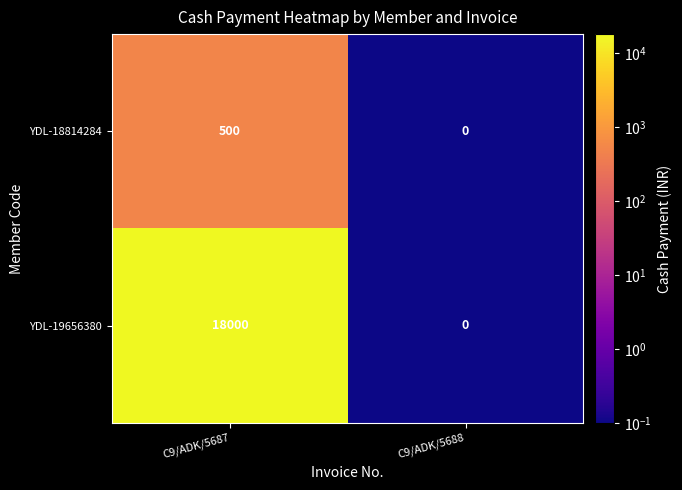

The value of YDL-18814284 at C9/ADK/5687 is 500. True or false?

True